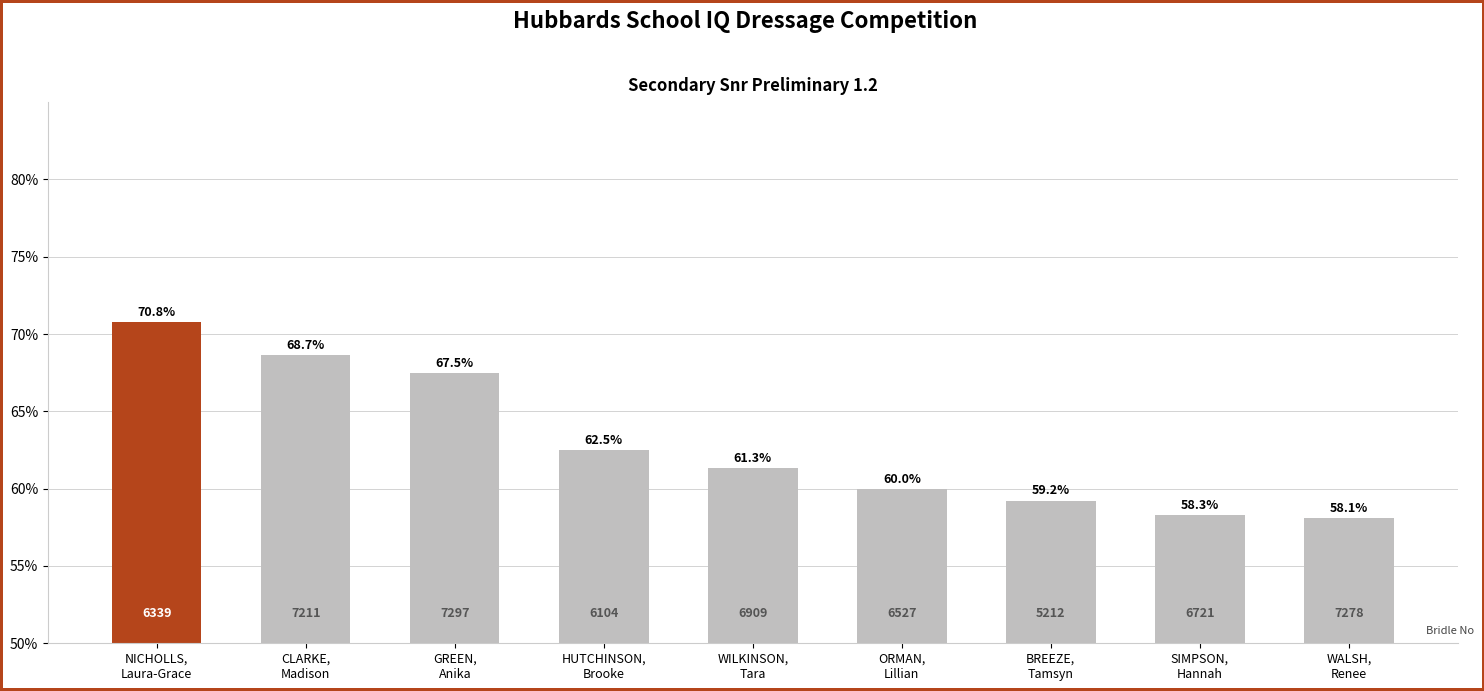

What is the greatest value displayed?

70.8